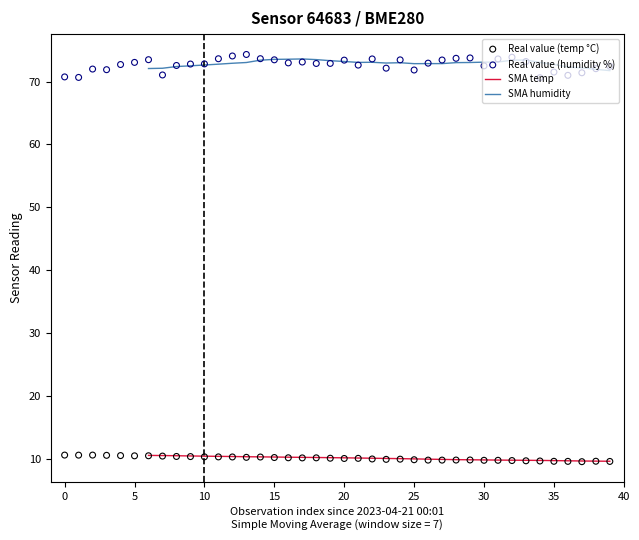

Which series has the largest total across all categories?

Real value (humidity %)